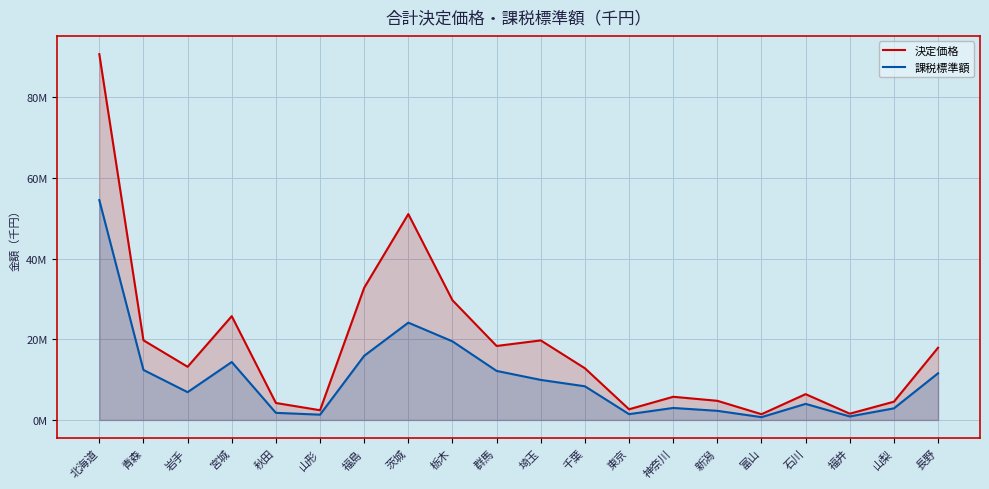

How many data points in 決定価格 are above 13197271?

9